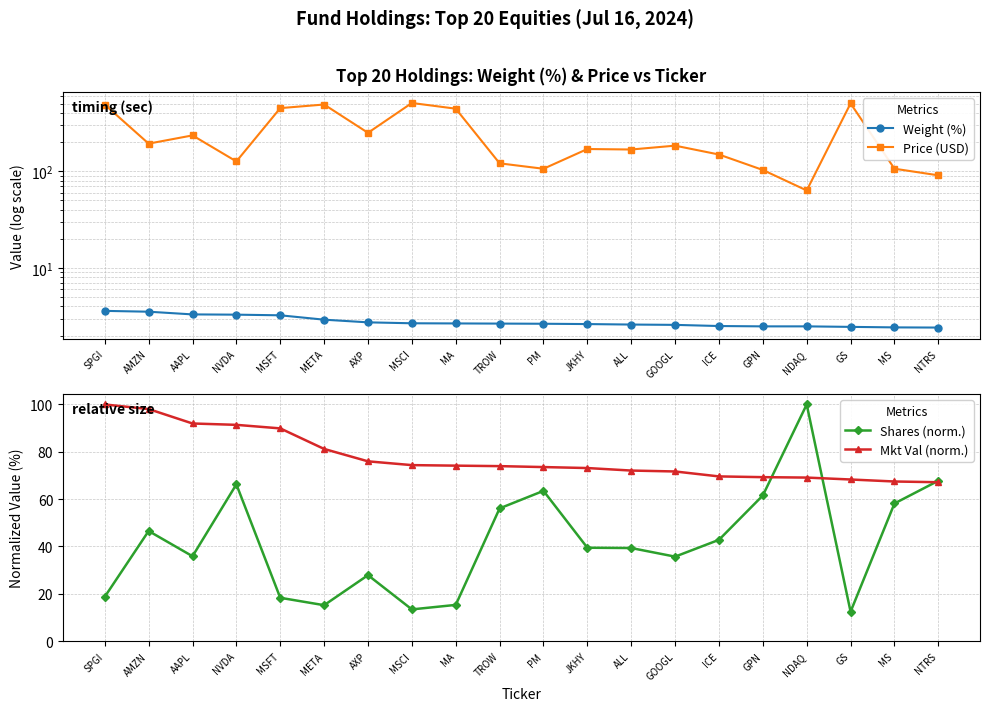

The Price (USD) series shows 151.6 at MS. True or false?

False